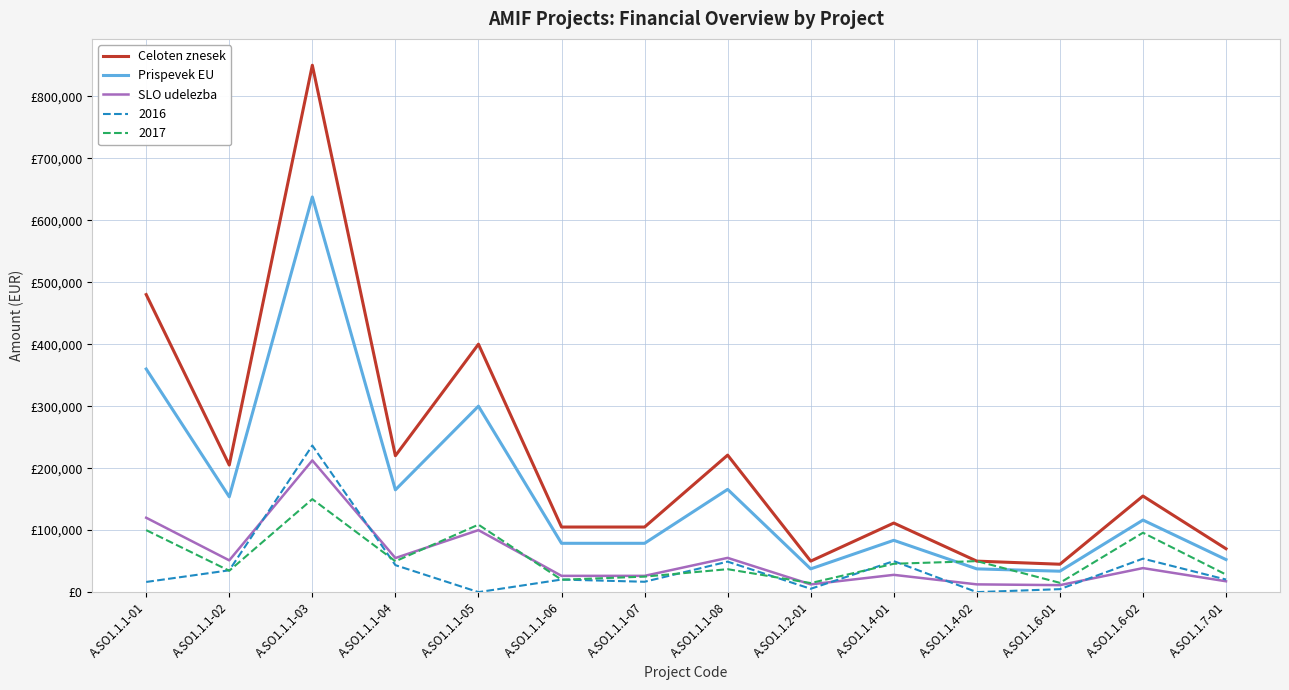

True or false: SLO udelezba and Prispevek EU cross at least once.

False